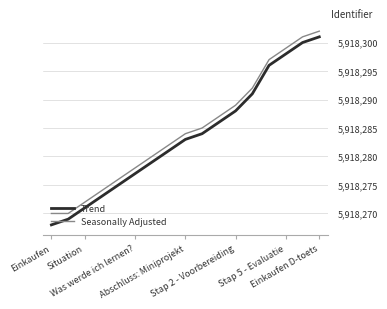

True or false: Seasonally Adjusted and Trend cross at least once.

False